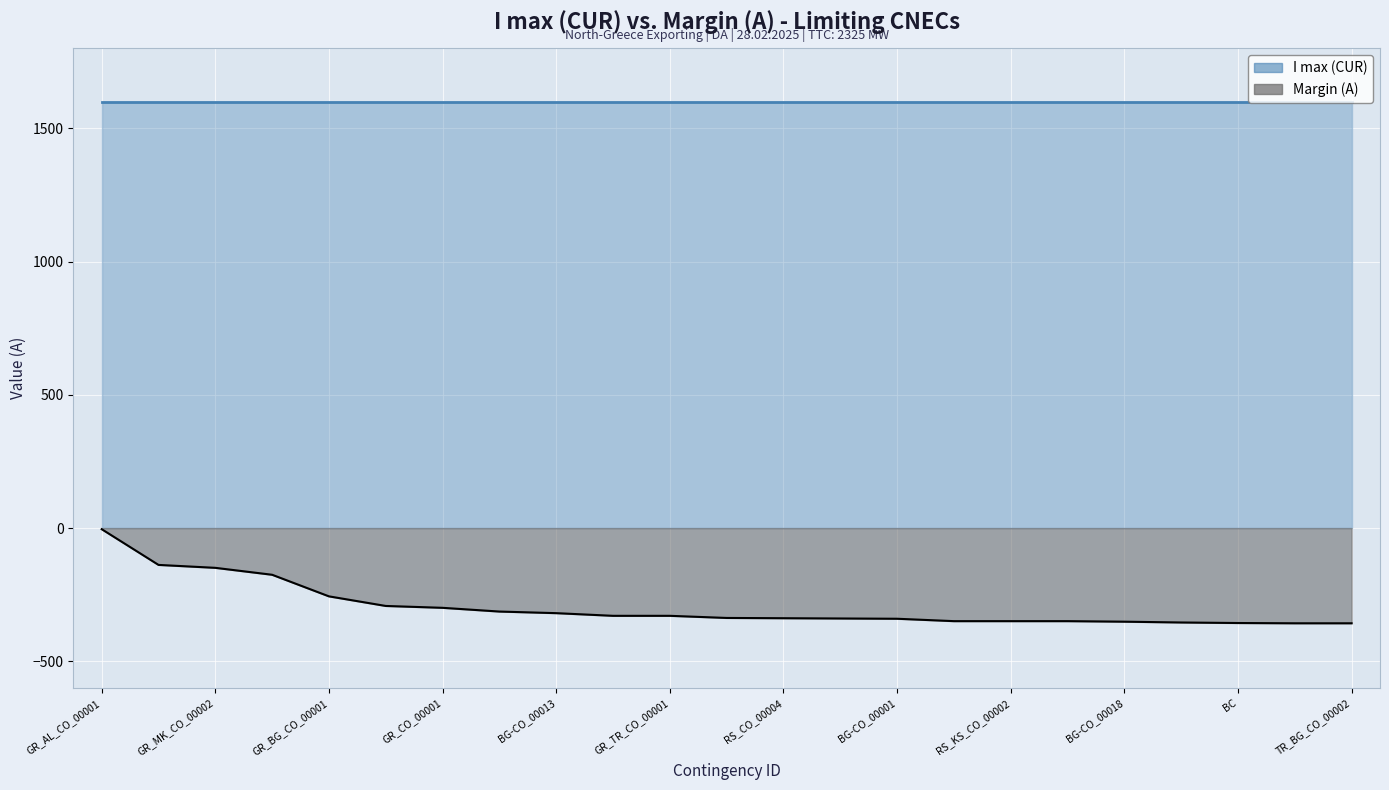

Reading right to left, extract all data points from this chart.

-357	-357	-356	-354	-351	-349	-349	-349	-340	-339	-338	-337	-329	-329	-319	-313	-299	-292	-256	-175	-149	-138	-4